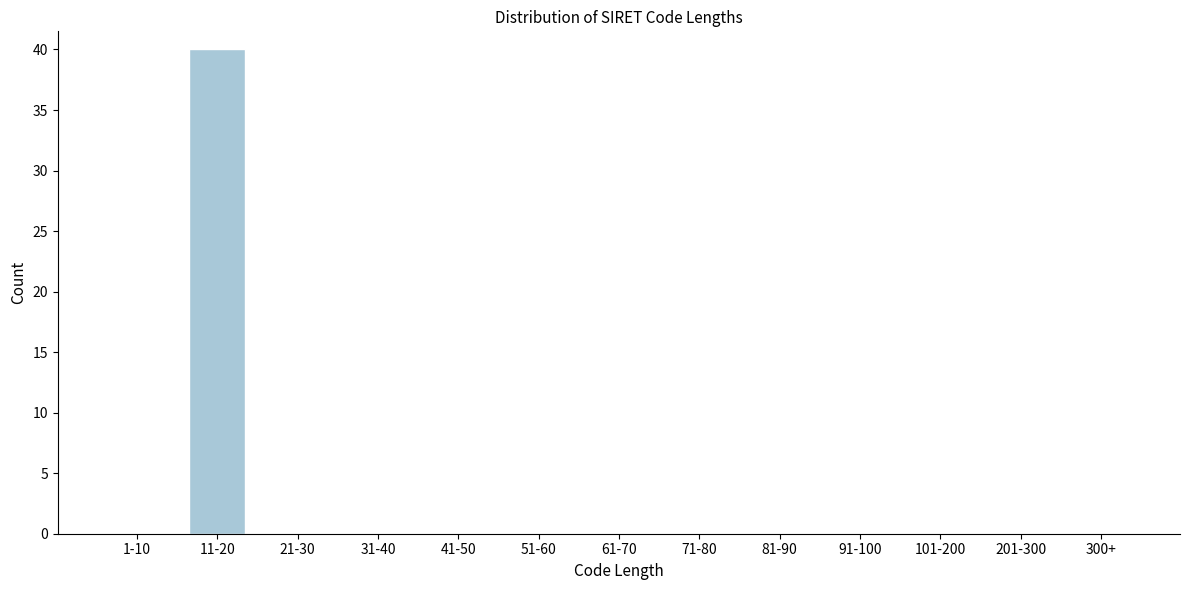

Reading right to left, transcribe all the data shown in this chart.

300+=0	201-300=0	101-200=0	91-100=0	81-90=0	71-80=0	61-70=0	51-60=0	41-50=0	31-40=0	21-30=0	11-20=40	1-10=0